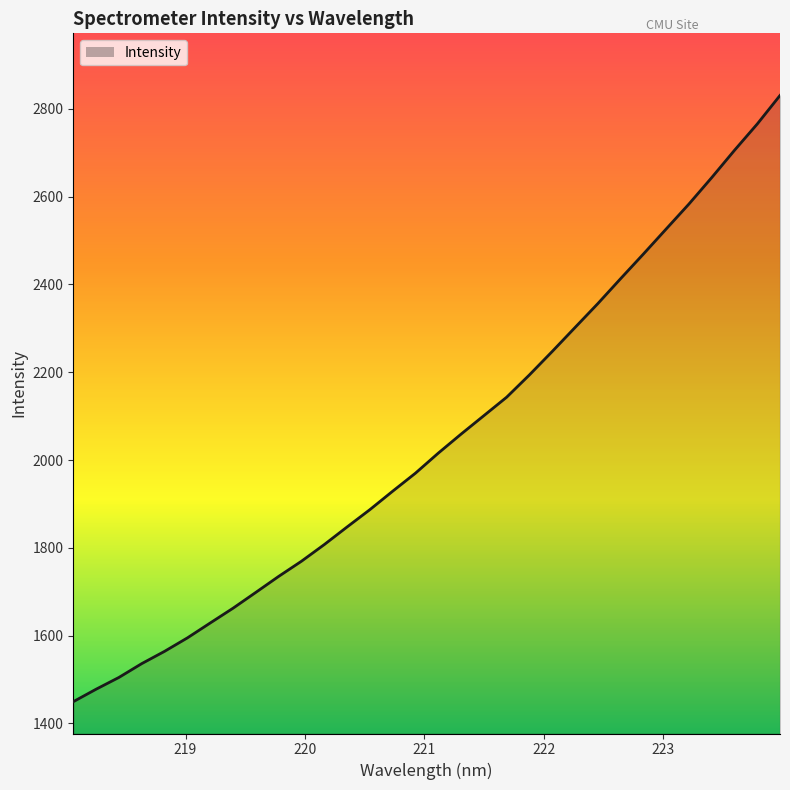

Count the number of values greater than 2015.

16